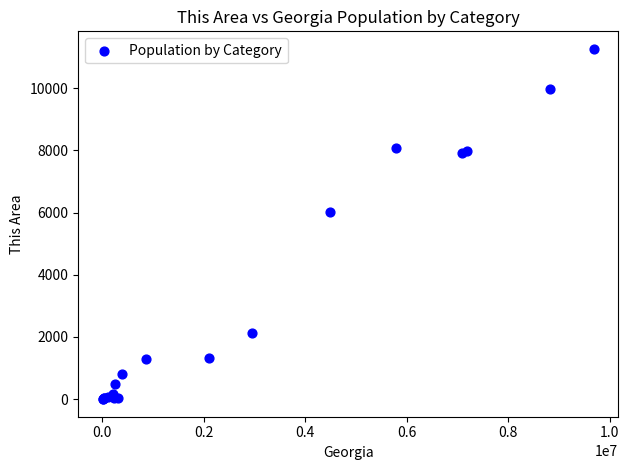

What Y value in the scatter plot is closest to 5632?

6028